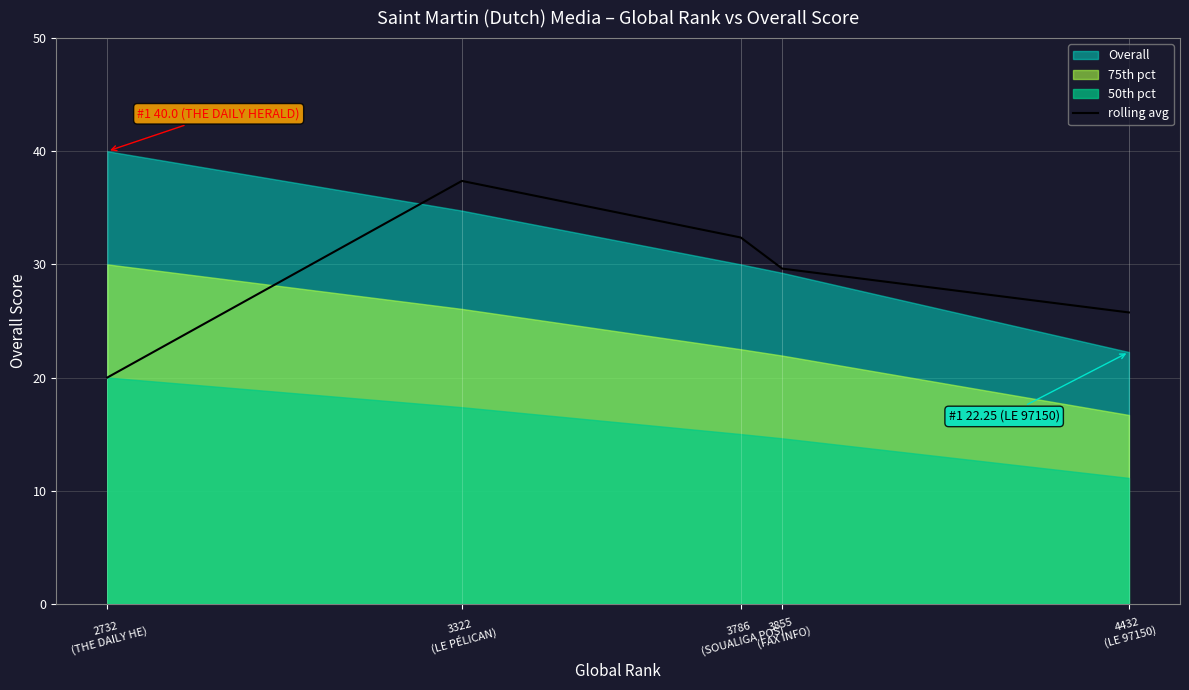

At which label does the data first exceed 29?

3322
(LE PÉLICAN)